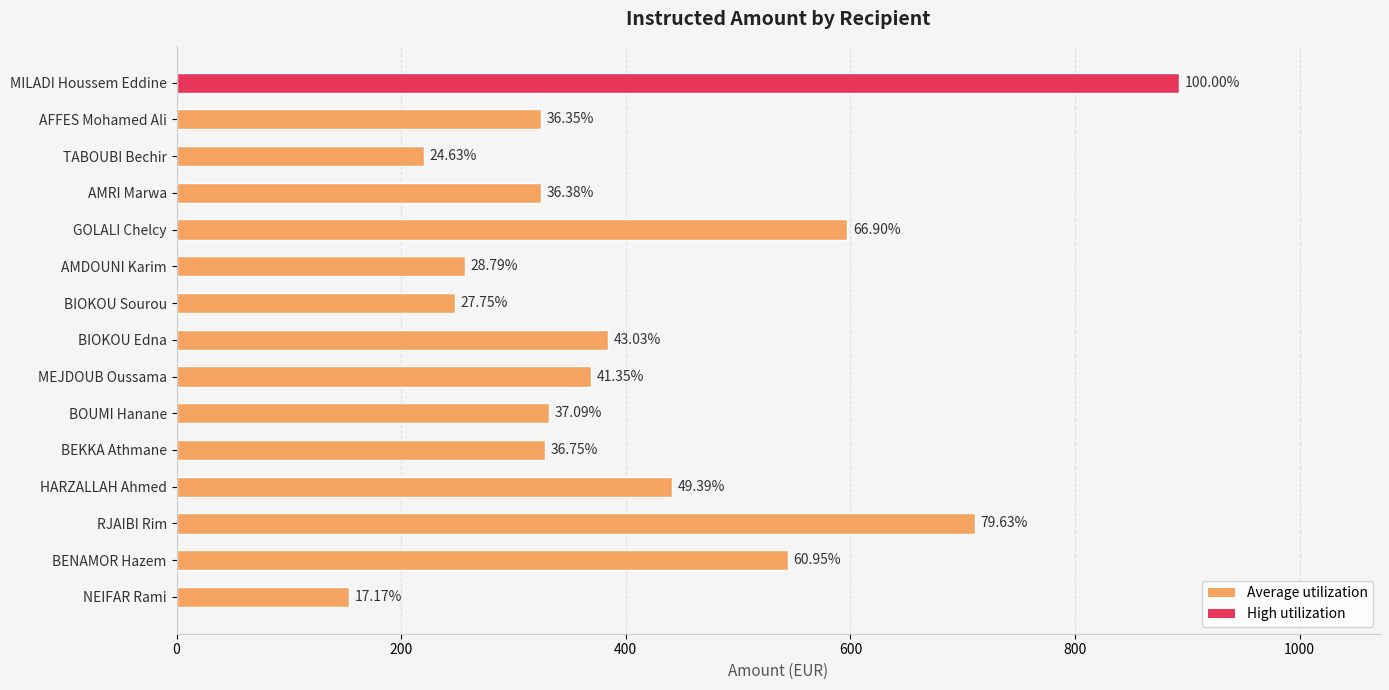

What is the difference between the second highest and second lowest values?

491.2